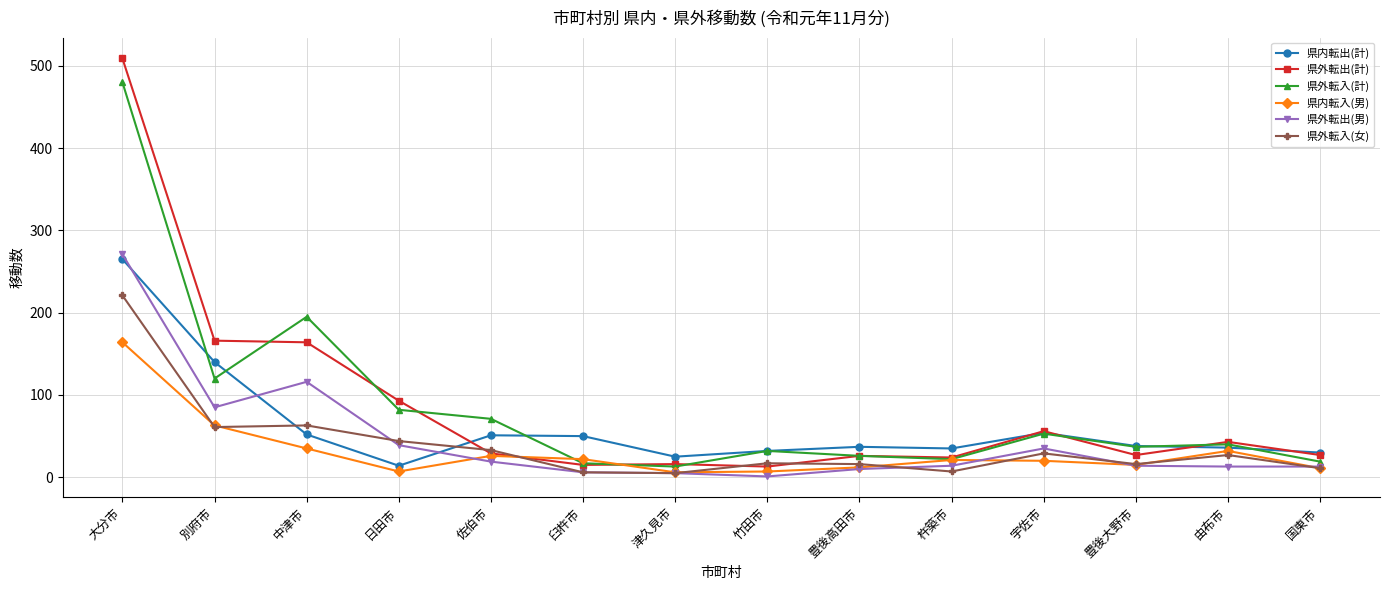

What position from the left is 大分市?

1